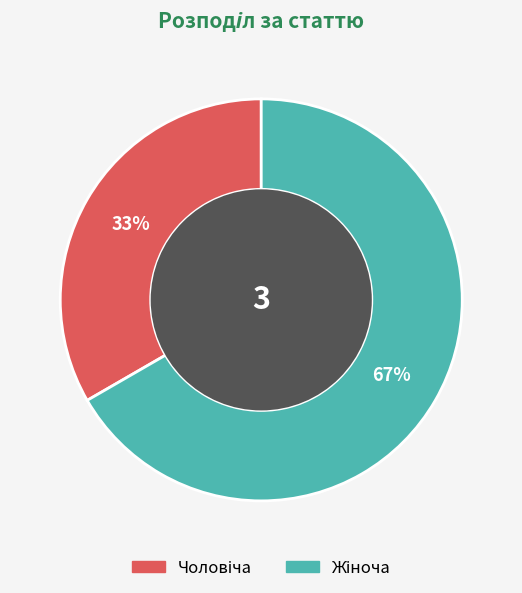

Is there a majority slice in this chart?

Yes